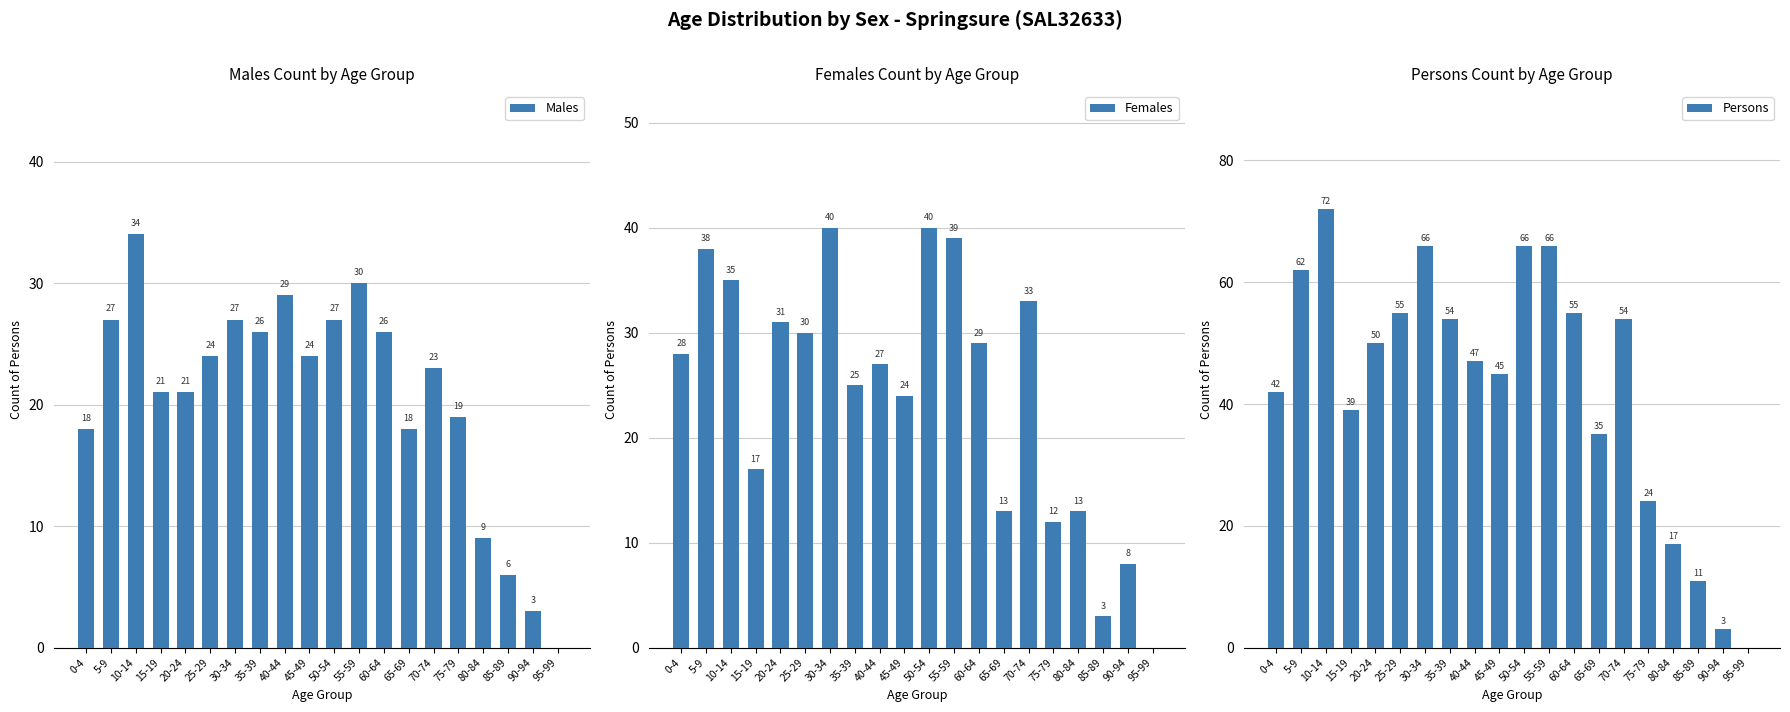

Reading left to right, transcribe all the data shown in this chart.

Males: 18	27	34	21	21	24	27	26	29	24	27	30	26	18	23	19	9	6	3	0
Females: 28	38	35	17	31	30	40	25	27	24	40	39	29	13	33	12	13	3	8	0
Persons: 42	62	72	39	50	55	66	54	47	45	66	66	55	35	54	24	17	11	3	0